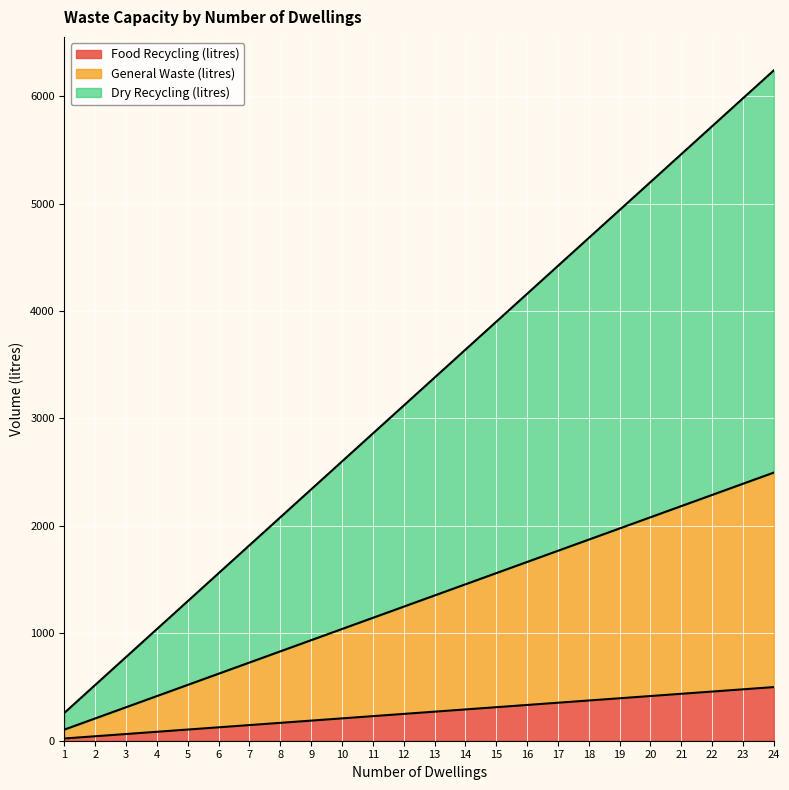

What is the highest value of the Food Recycling (litres) series?

499.2